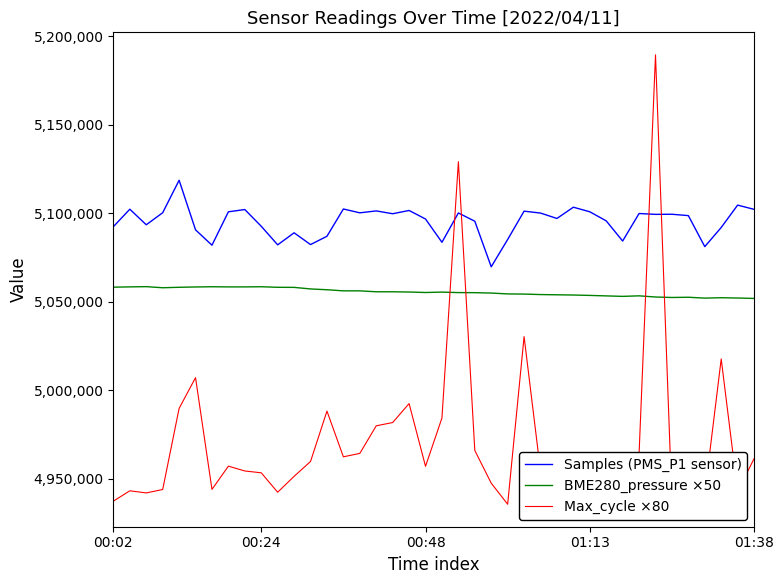

Which series has the largest range (max minus min)?

Max_cycle ×80